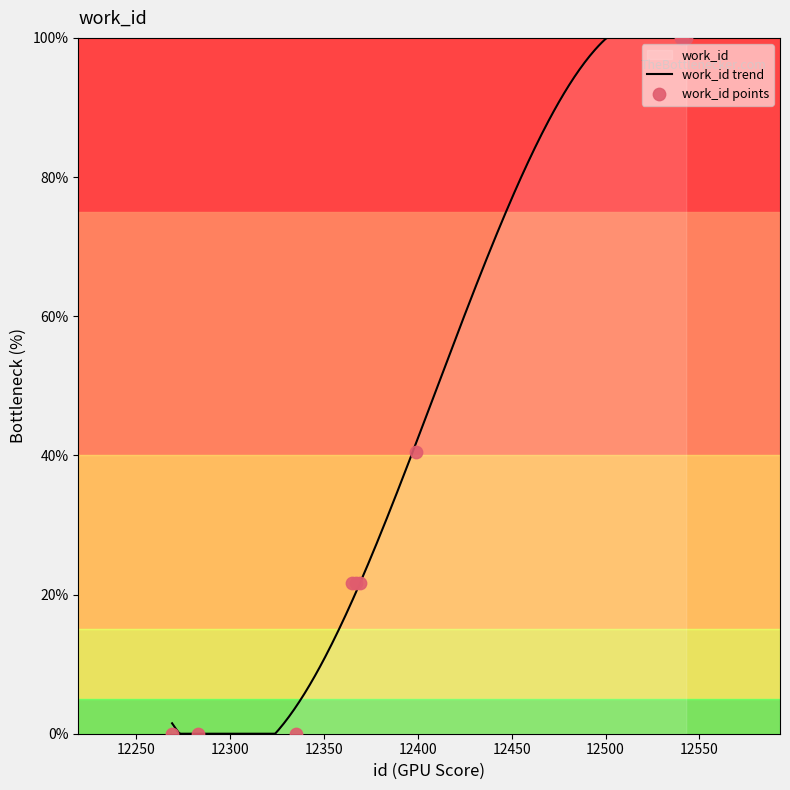

Between 12399 and 12369, which is larger?

12399